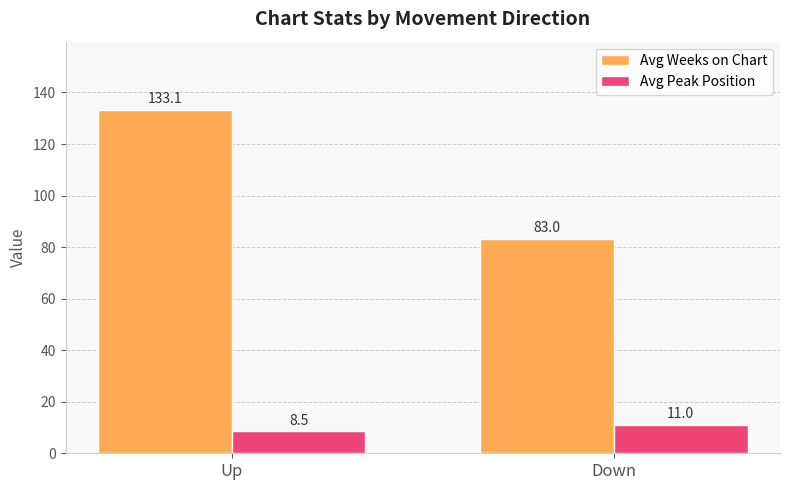

What is the value of the Avg Peak Position bar at the 2nd from the left?

11.0